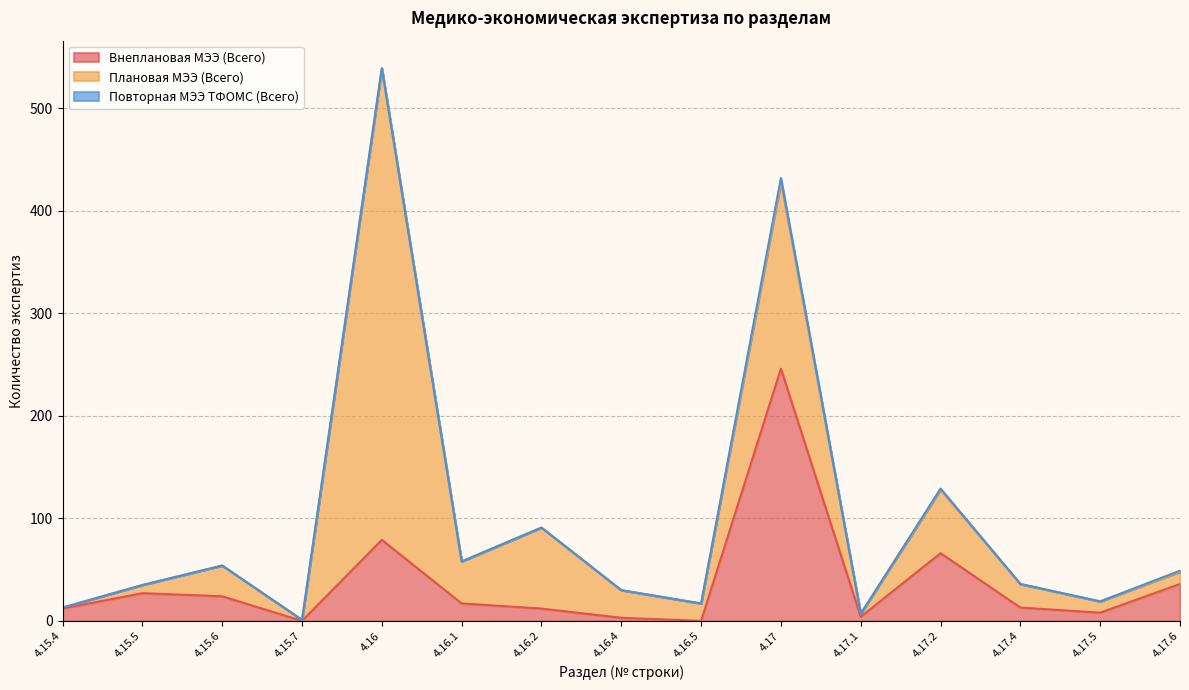

True or false: Плановая МЭЭ (Всего) and Повторная МЭЭ ТФОМС (Всего) cross at least once.

False